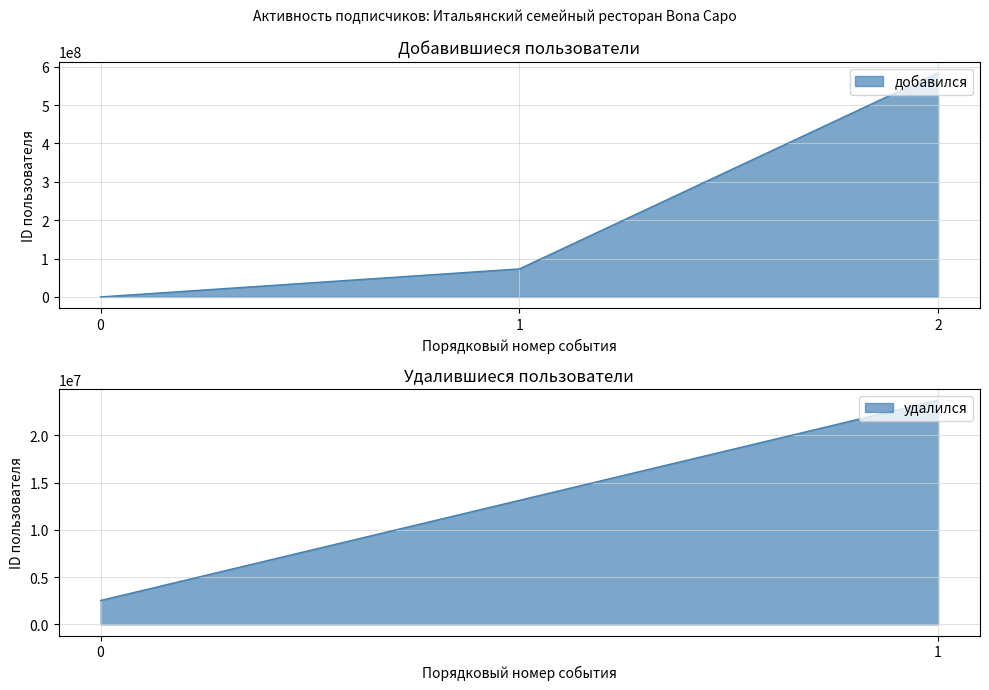

Is it true that the value at 2 is 346847698?

False